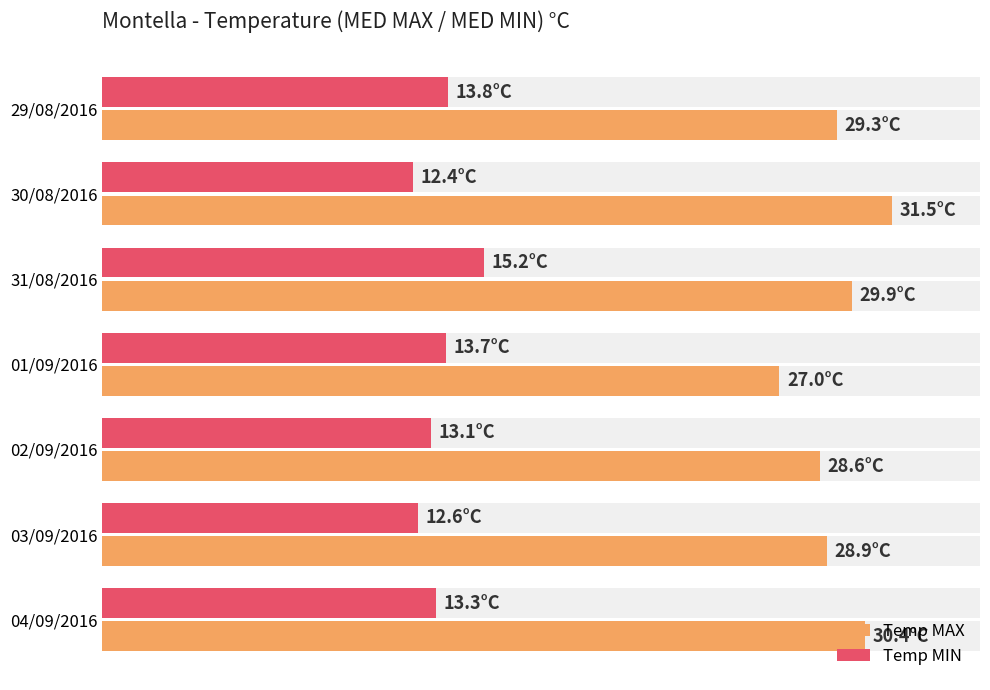

At how many categories does at least one series exceed 27?

6